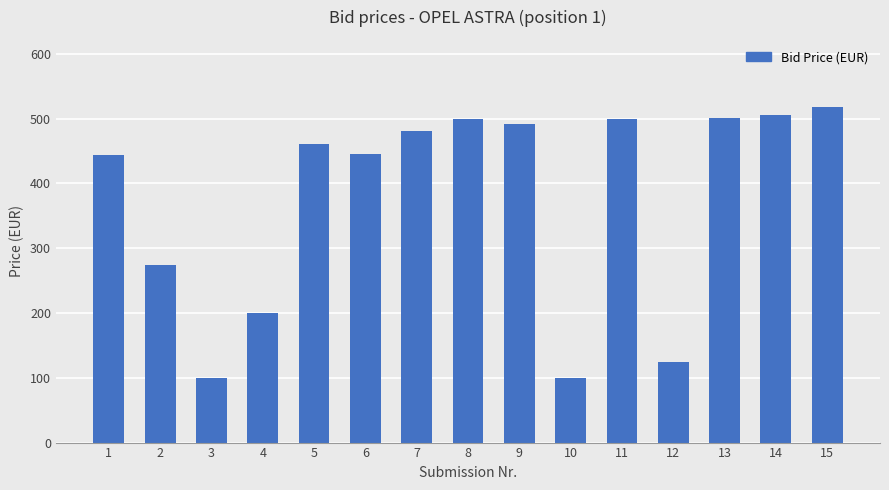

What is the difference between the values at 1 and 15?

73.3